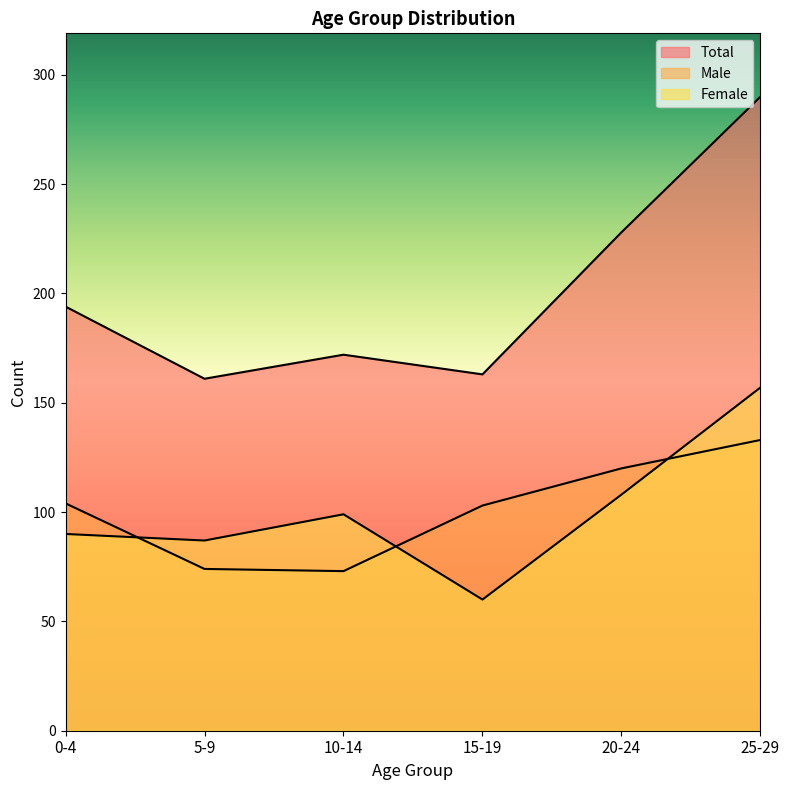

Which has a higher value, 10-14 or 20-24?

20-24